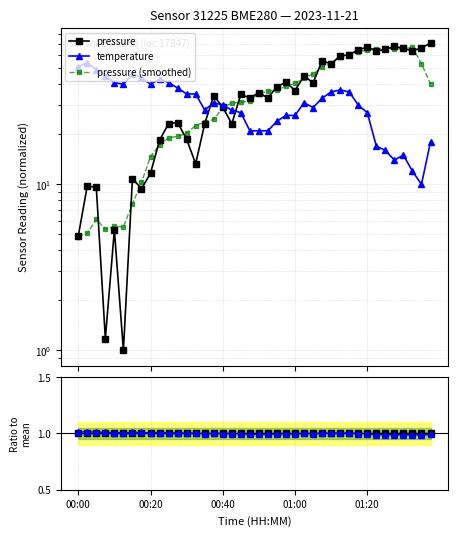

Which series has the widest spread of values?

pressure